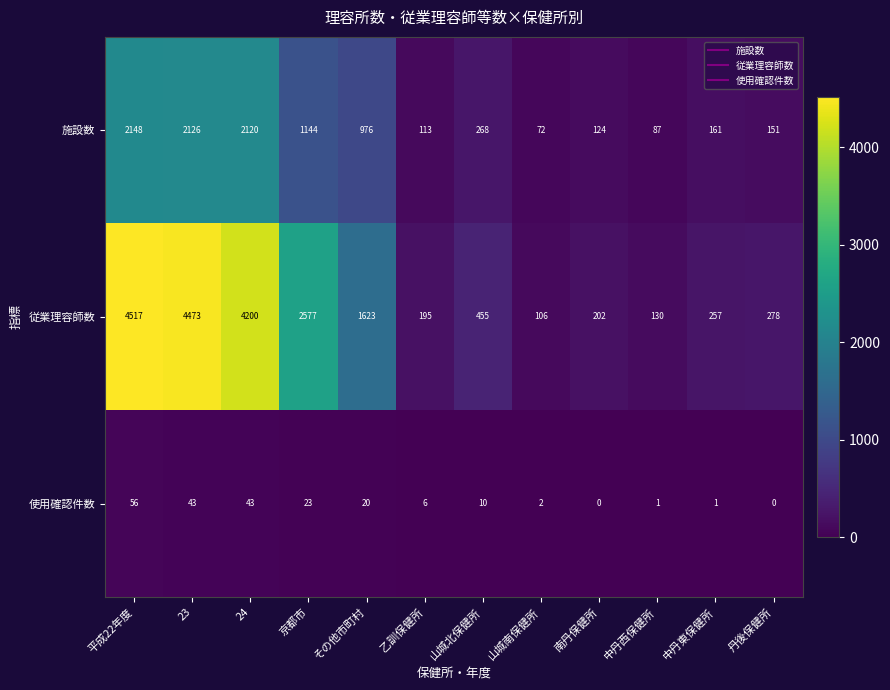

What is the difference between the highest and lowest values at 乙訓保健所?

189